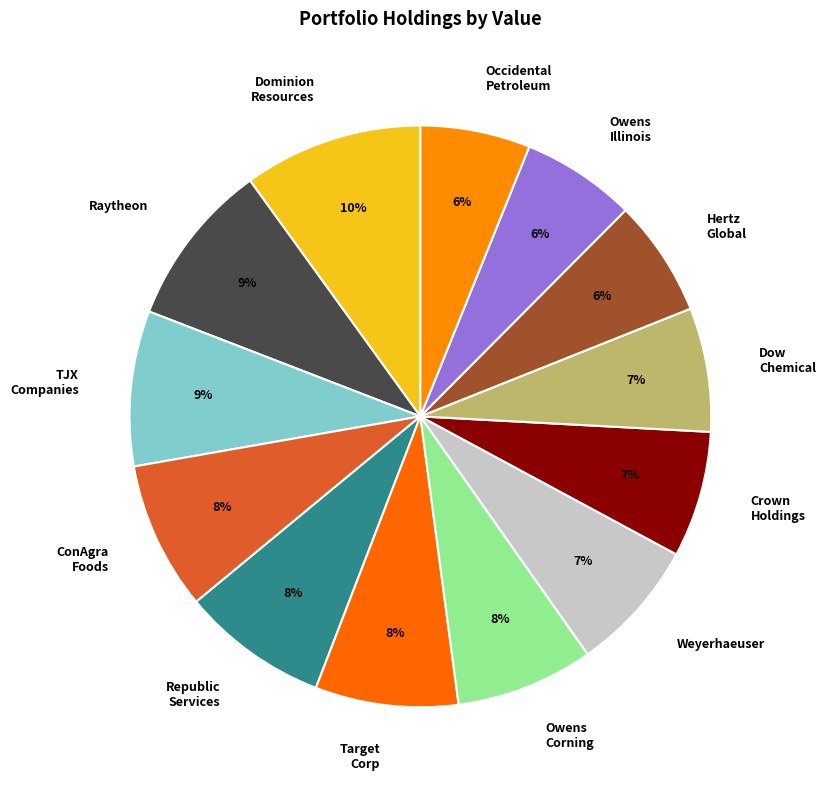

Is there any slice that represents more than half of the pie?

No